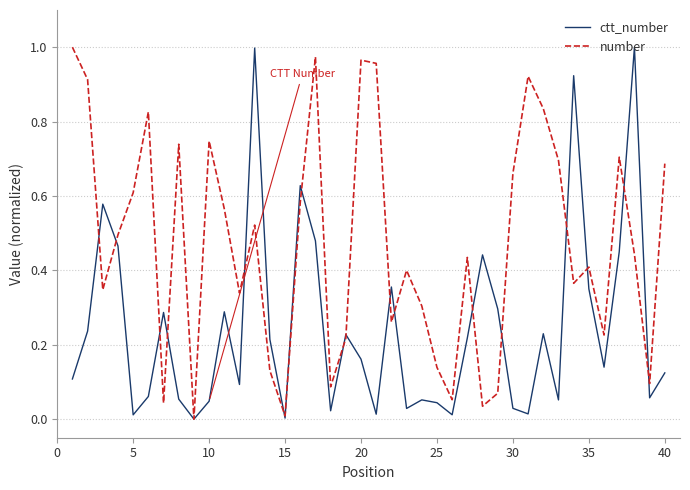

Rank the series by their average value, from highest to lowest.

number, ctt_number